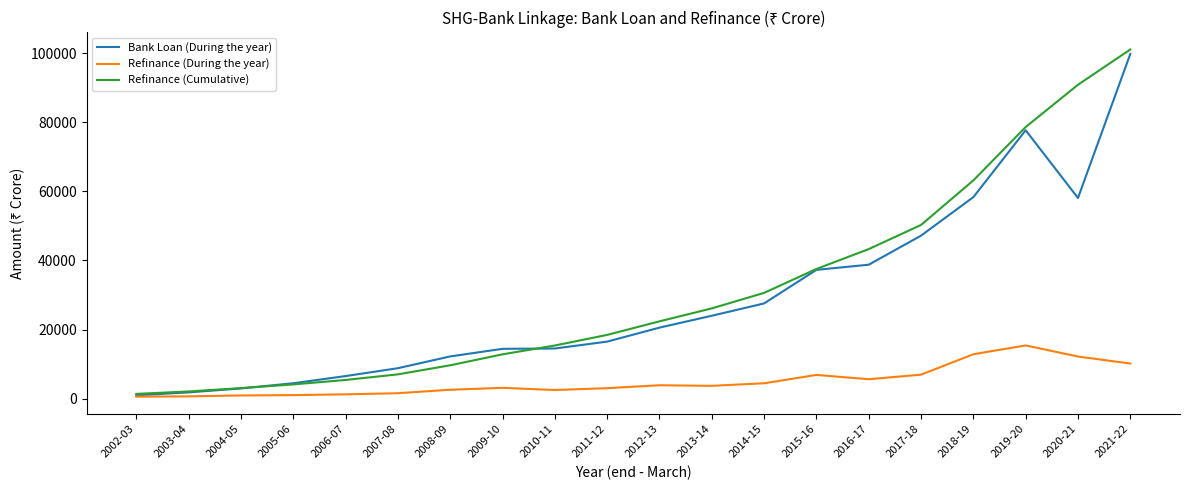

What is the spread (max minus min) of values at 2020-21?

78595